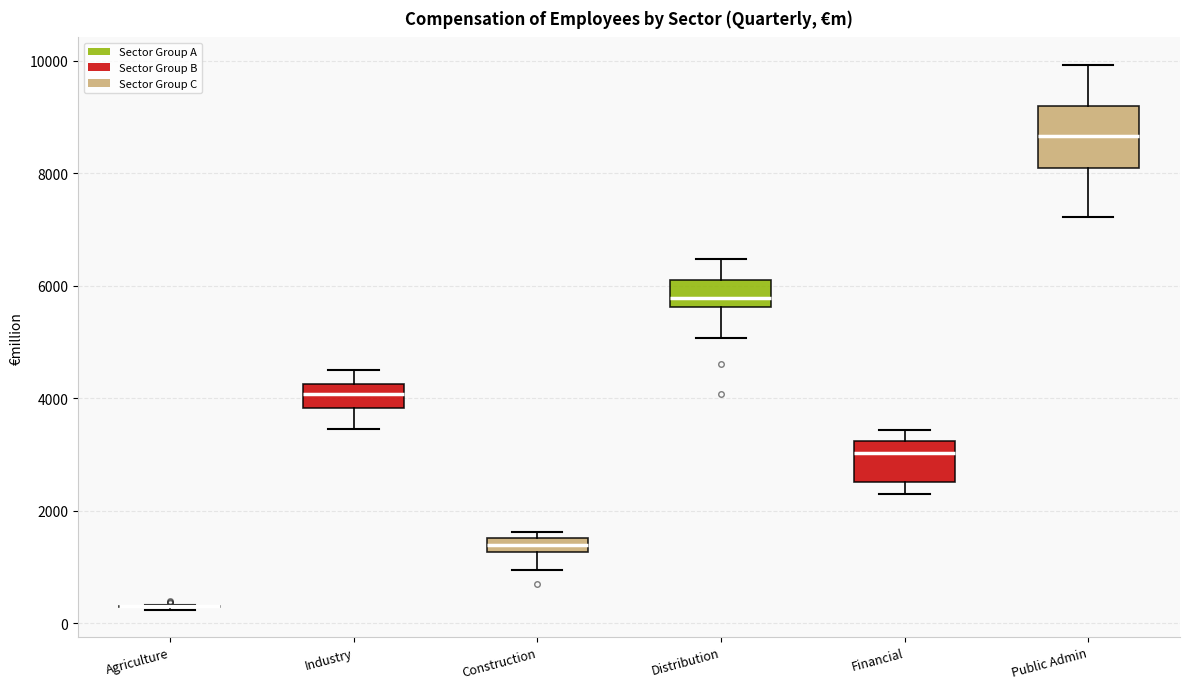

Which box is the tallest, from its lower edge to its upper edge?

Public Admin